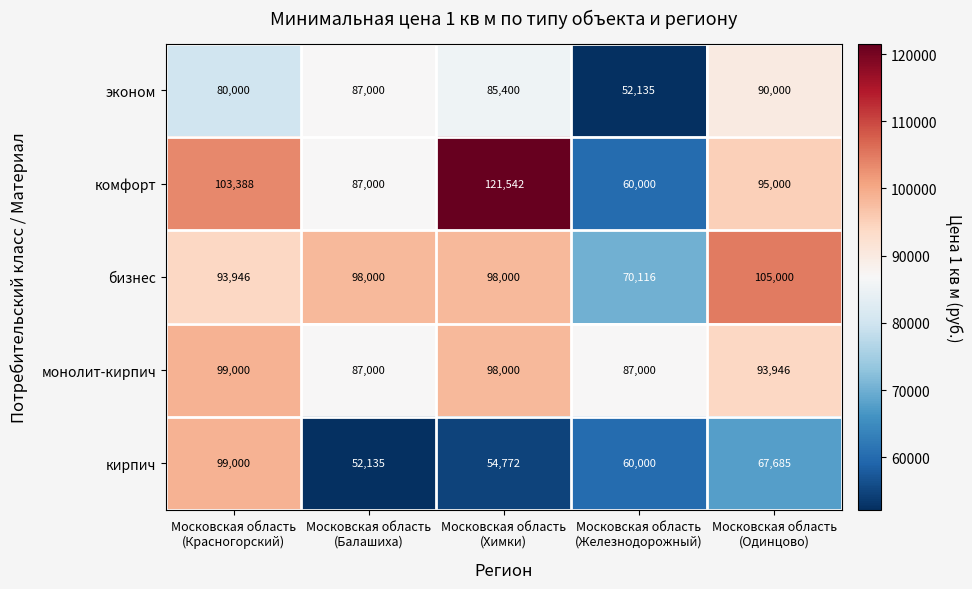

What is the difference between the highest and lowest values at Московская область
(Химки)?

66770